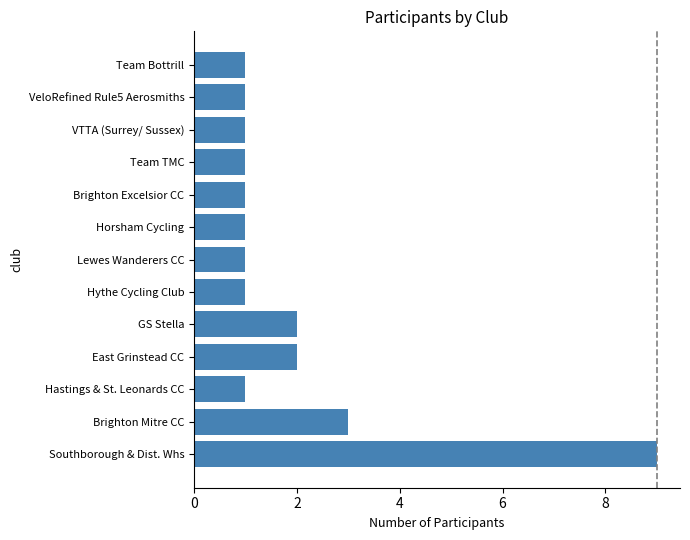

Read the value at Southborough & Dist. Whs.

9